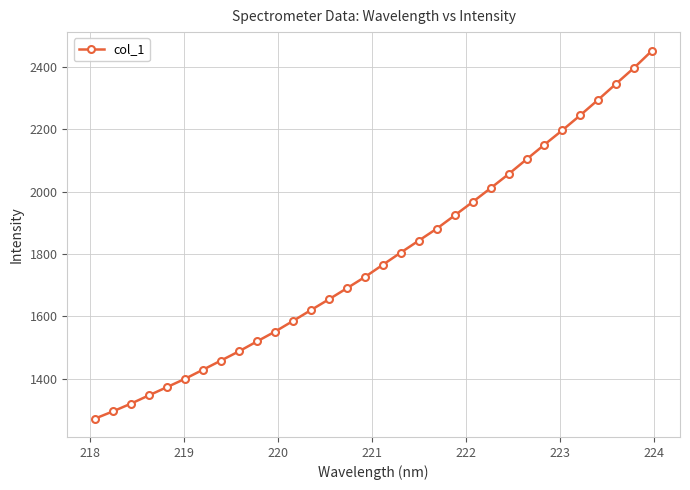

What is the maximum value shown in the chart?

2452.6